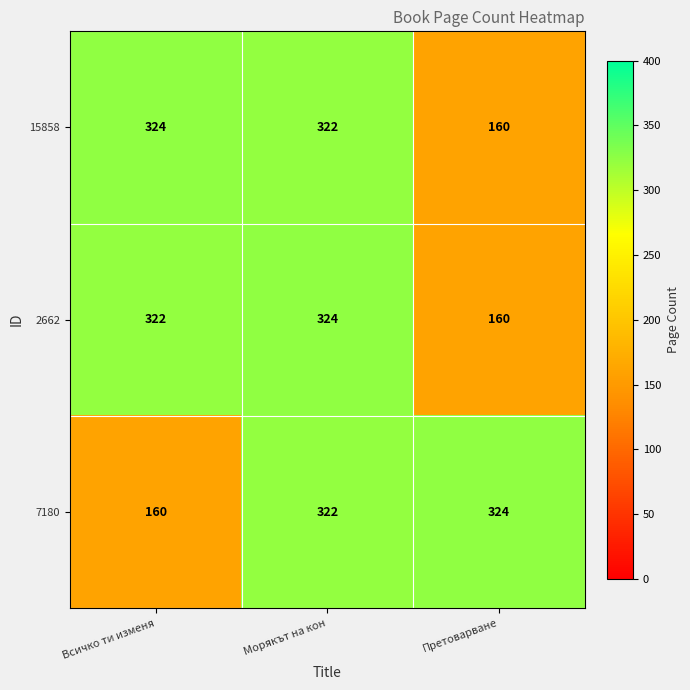

What is the minimum value shown in the chart?

160